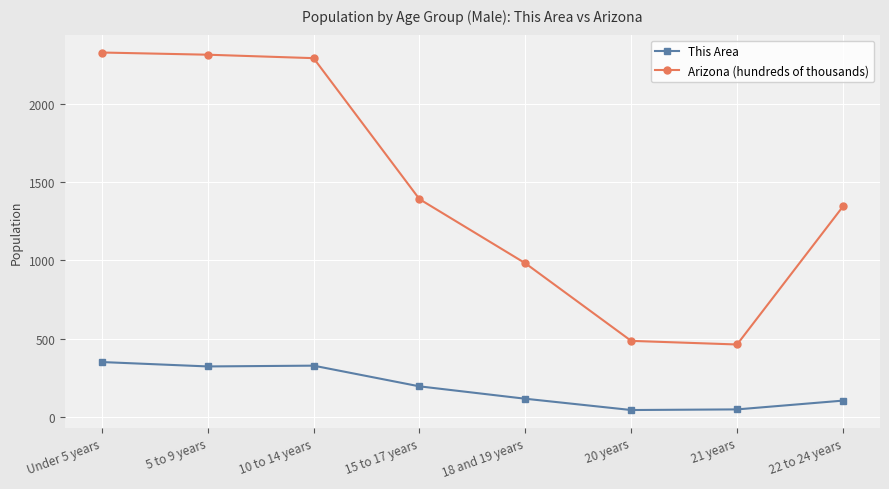

What is the label of the 4th point from the left?

15 to 17 years